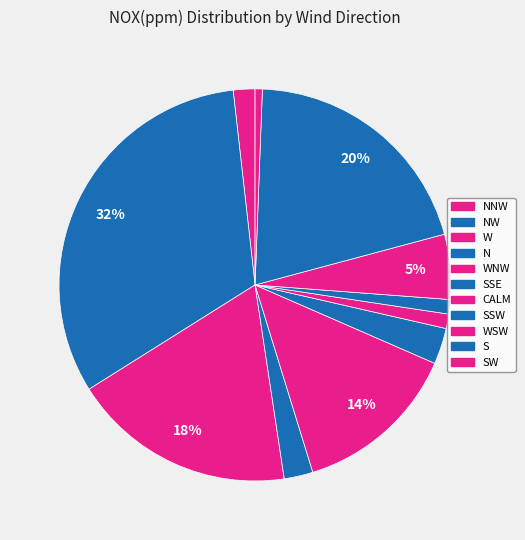

How many slices are in this pie chart?

11